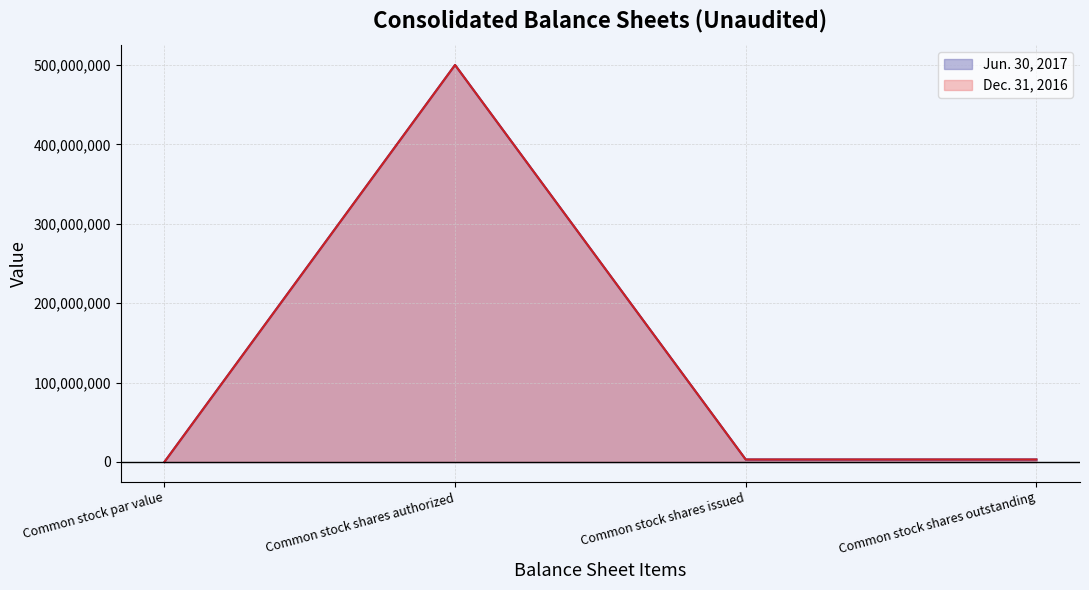

What is the label of the 2nd point from the right?

Common stock shares issued